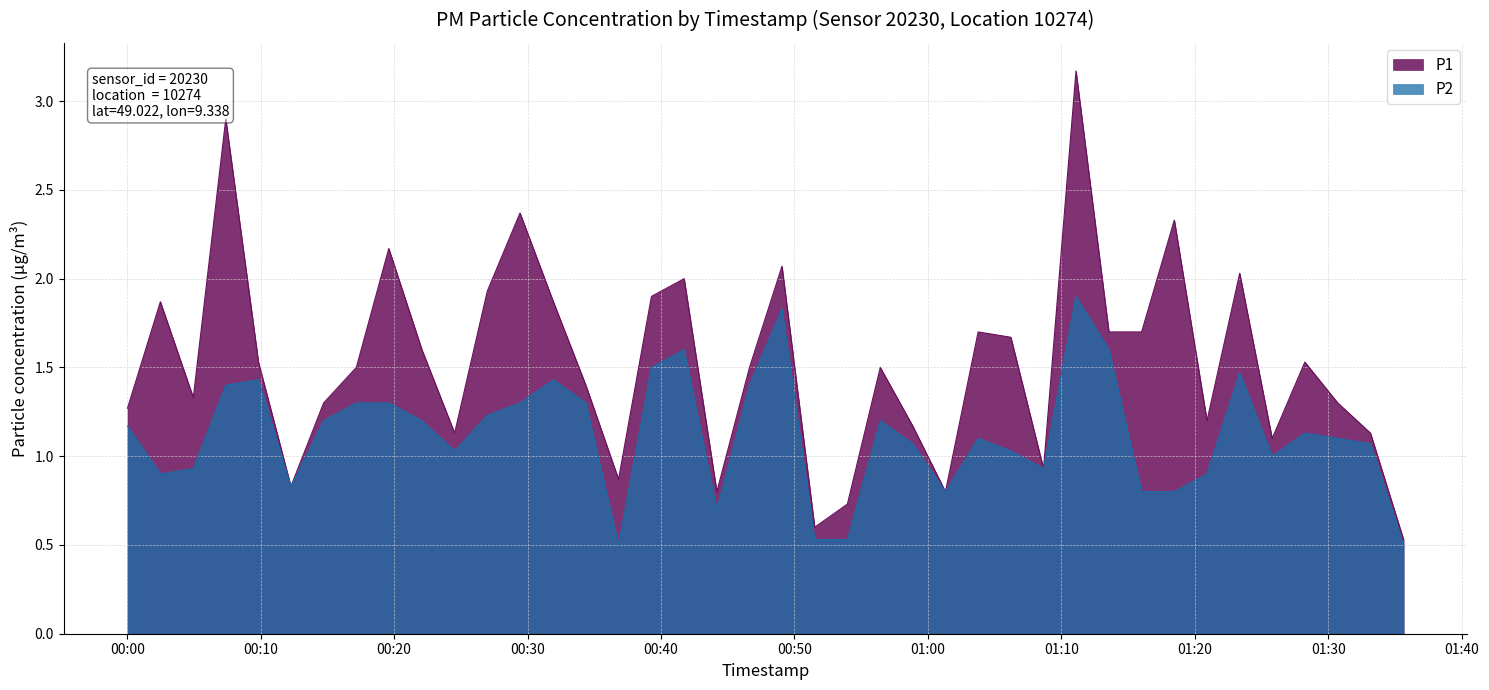

Which series has the largest total across all categories?

P1